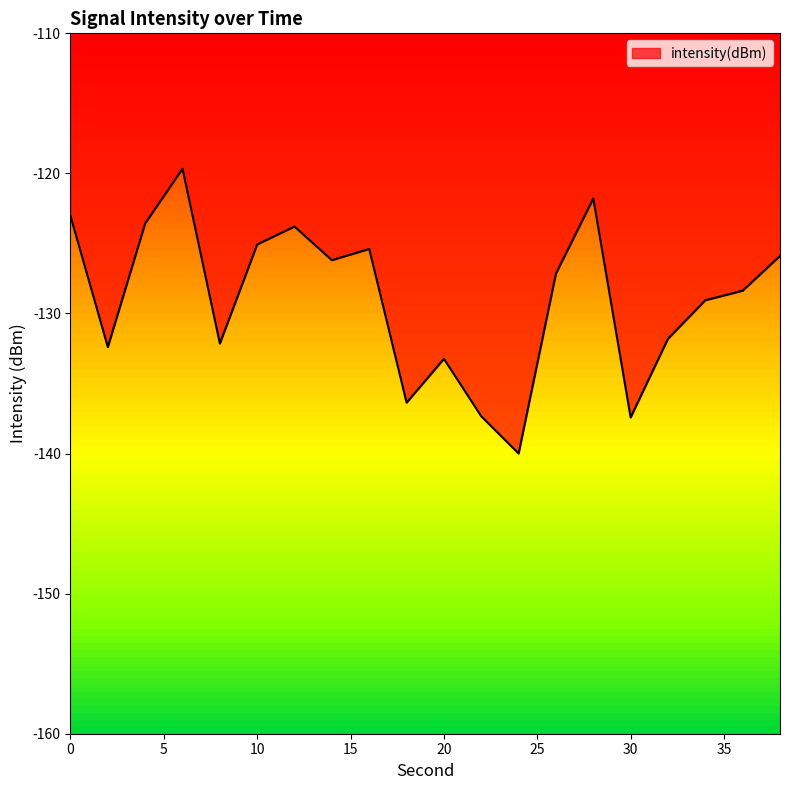

What is the difference between the second highest and second lowest values?

15.6